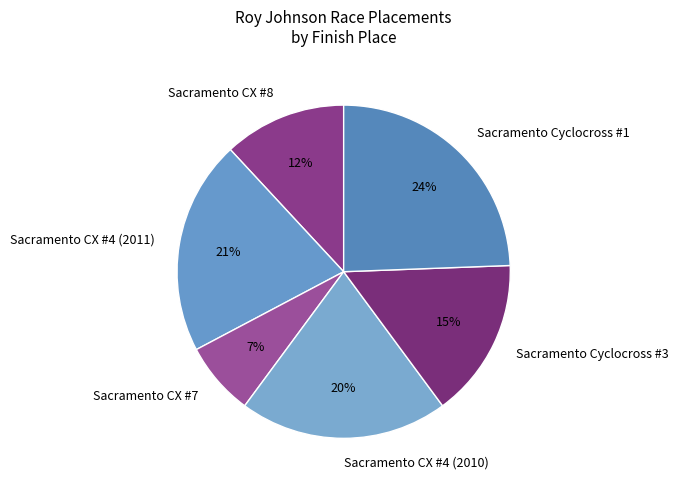

Do Sacramento Cyclocross #3 and Sacramento CX #8 together represent more than half of the pie?

No